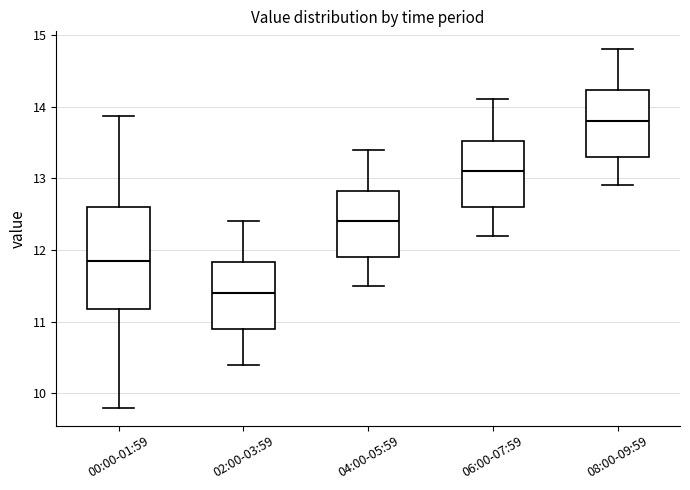

Reading left to right, read every box against the y-axis: the position of its median line, the range the box covers, and the ends of its whiskers. The values are not printed on the chart, so give them approximately, as read against the axis.

00:00-01:59: median 11.9, box 11.2 to 12.6, whiskers 9.8 to 13.9
02:00-03:59: median 11.4, box 10.9 to 11.8, whiskers 10.4 to 12.4
04:00-05:59: median 12.4, box 11.9 to 12.8, whiskers 11.5 to 13.4
06:00-07:59: median 13.1, box 12.6 to 13.5, whiskers 12.2 to 14.1
08:00-09:59: median 13.8, box 13.3 to 14.2, whiskers 12.9 to 14.8